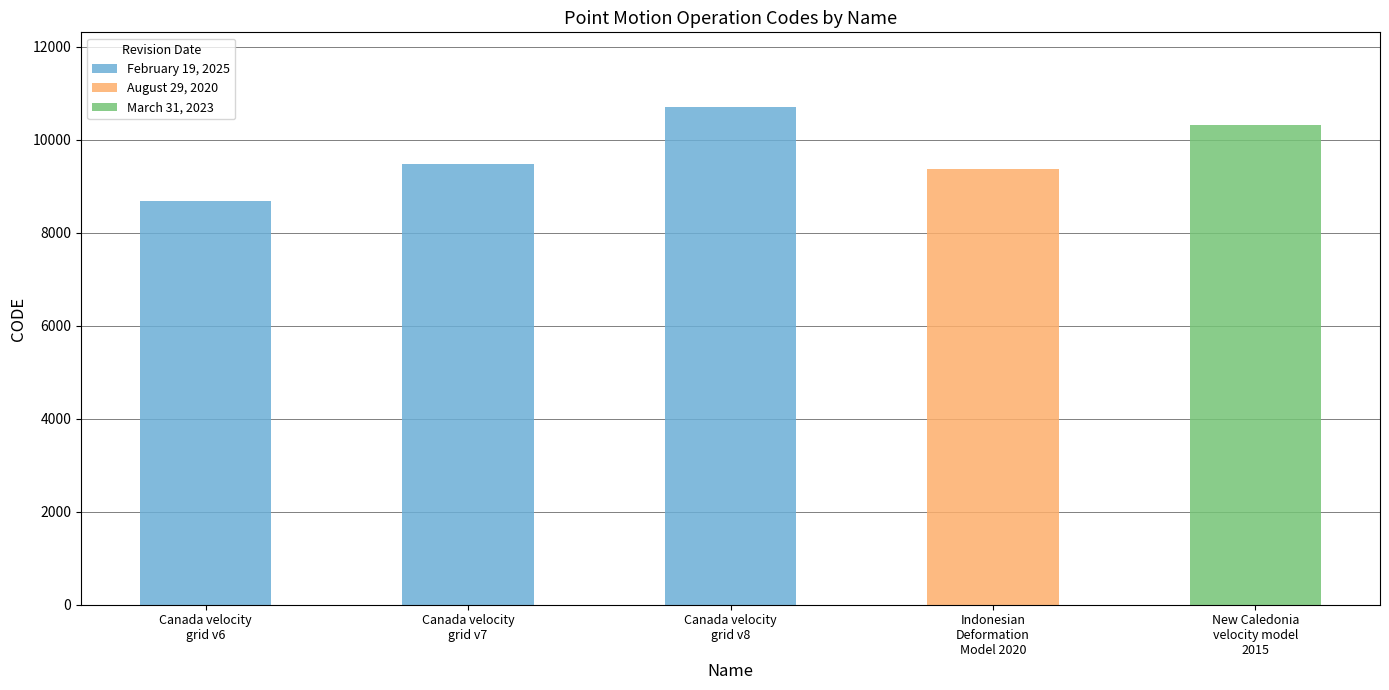

What is the change in value from Canada velocity
grid v6 to Canada velocity
grid v7?

+807